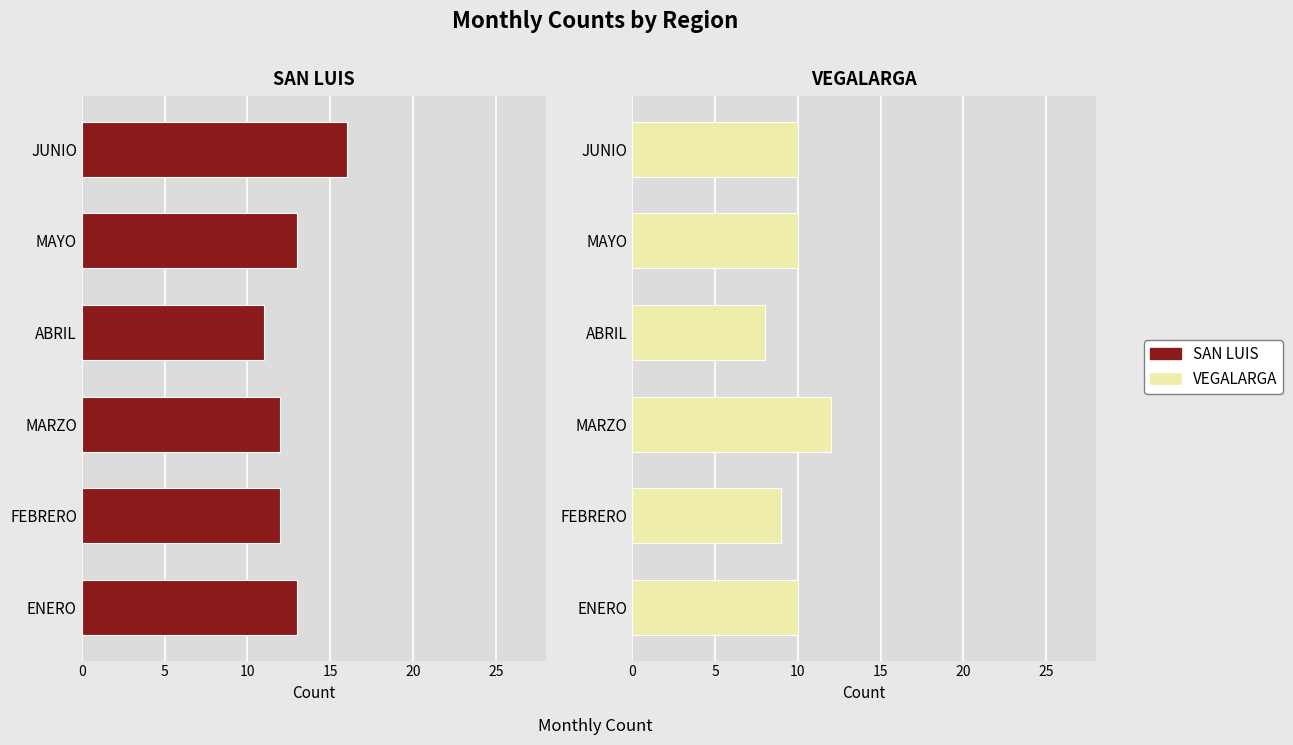

Between MARZO and JUNIO, which is larger?

JUNIO